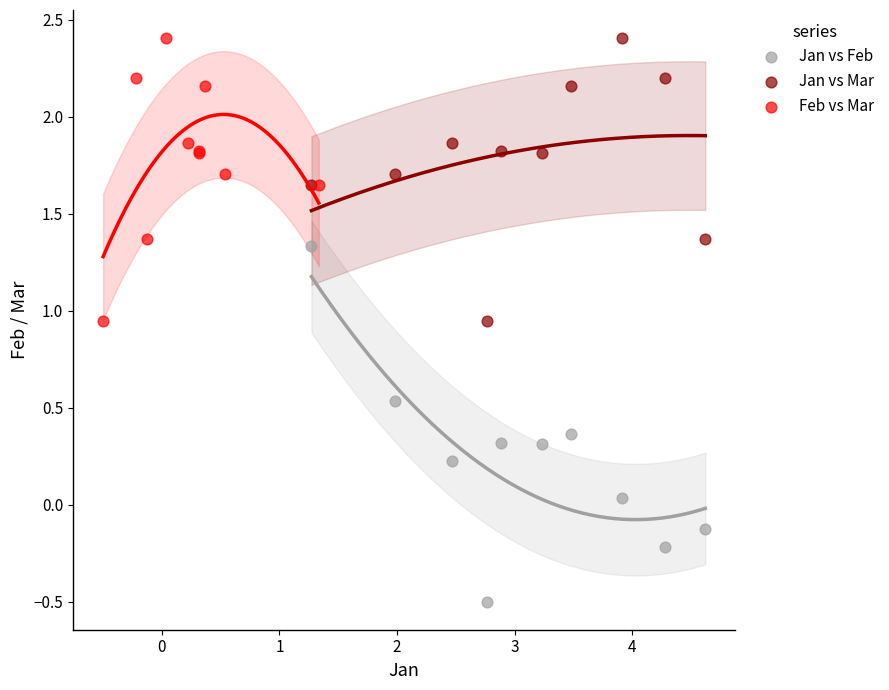

Which series has the widest spread of Y values?

Jan vs Feb